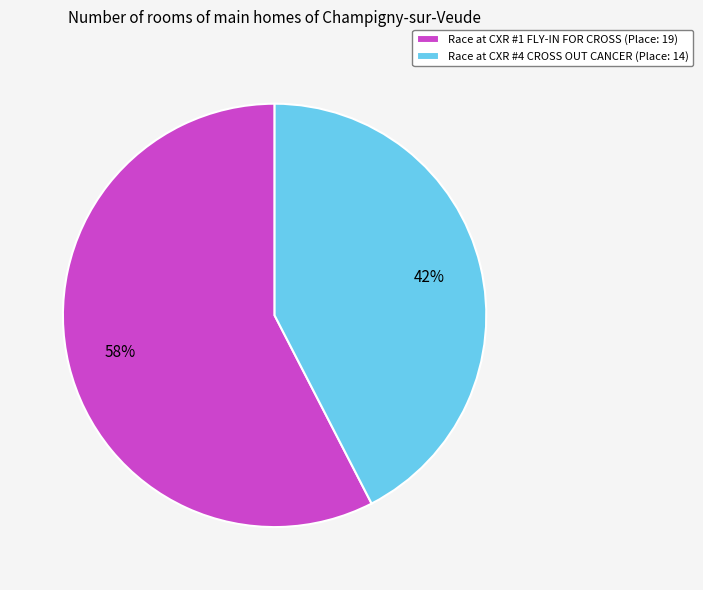

Which slice is the smallest?

Race at CXR #4 CROSS OUT CANCER (Place: 14)